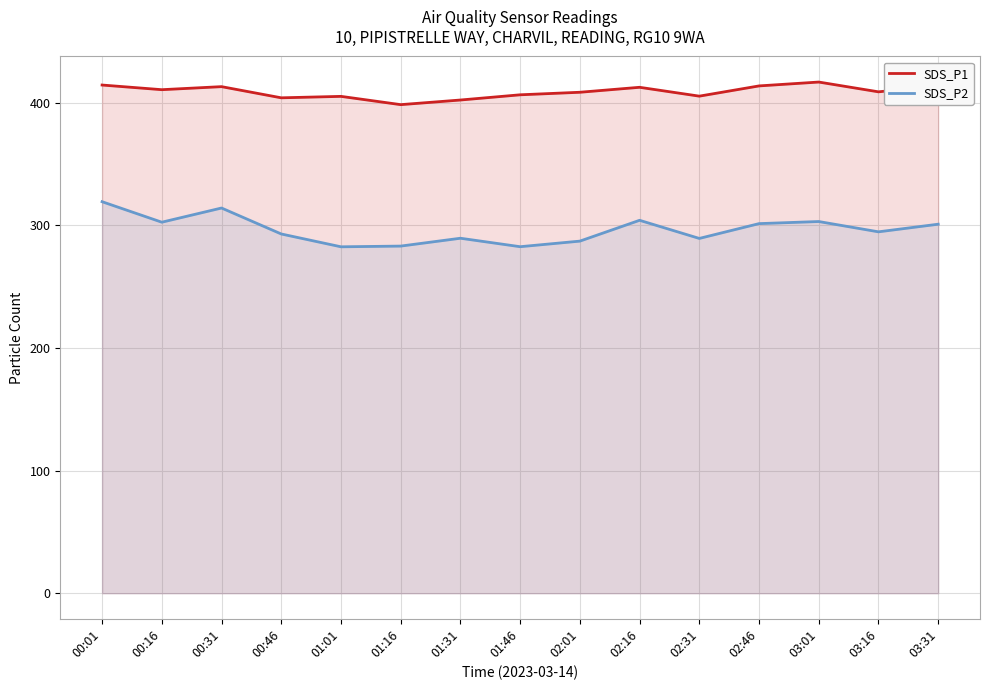

True or false: SDS_P1 and SDS_P2 intersect in this chart.

False